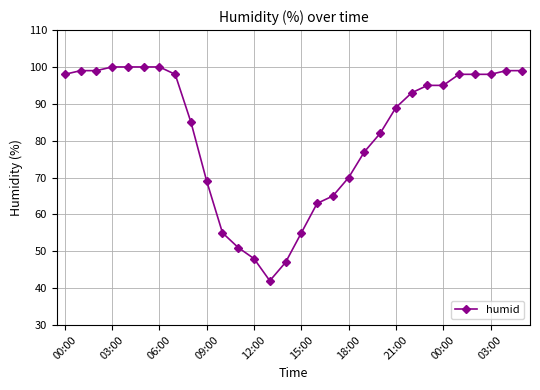

What is the greatest value displayed?

100